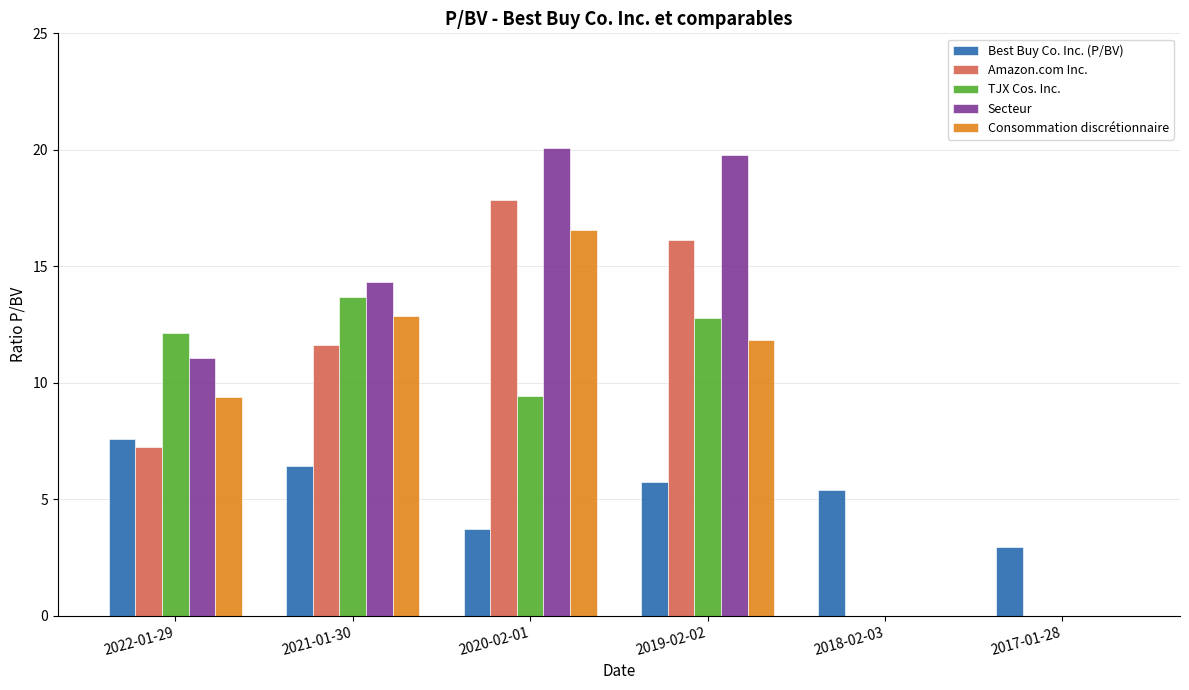

What is the maximum value shown in the chart?

20.1